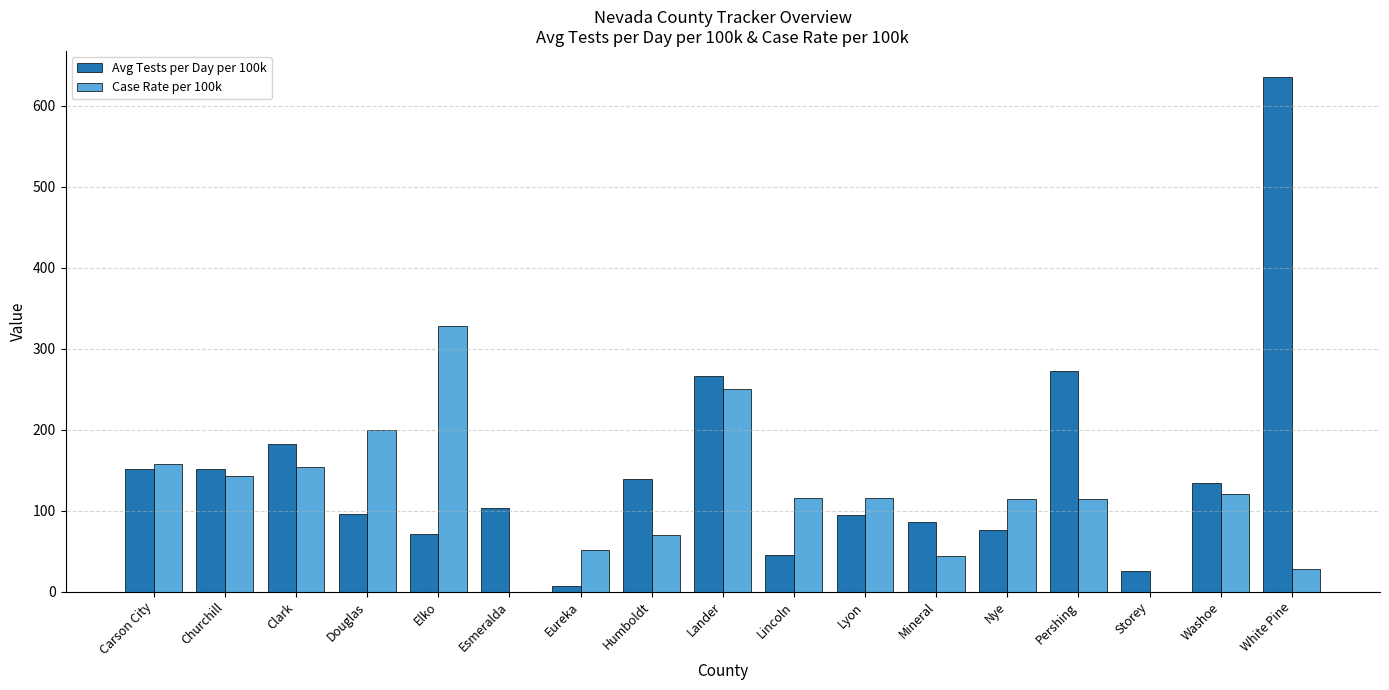

What is the maximum value for Avg Tests per Day per 100k?

635.6